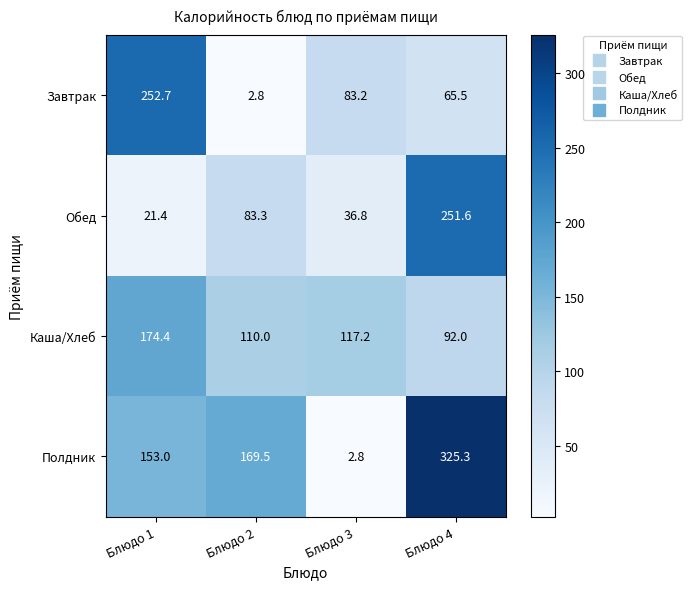

At Блюдо 4, list the series in order from smallest to largest.

Завтрак, Каша/Хлеб, Обед, Полдник